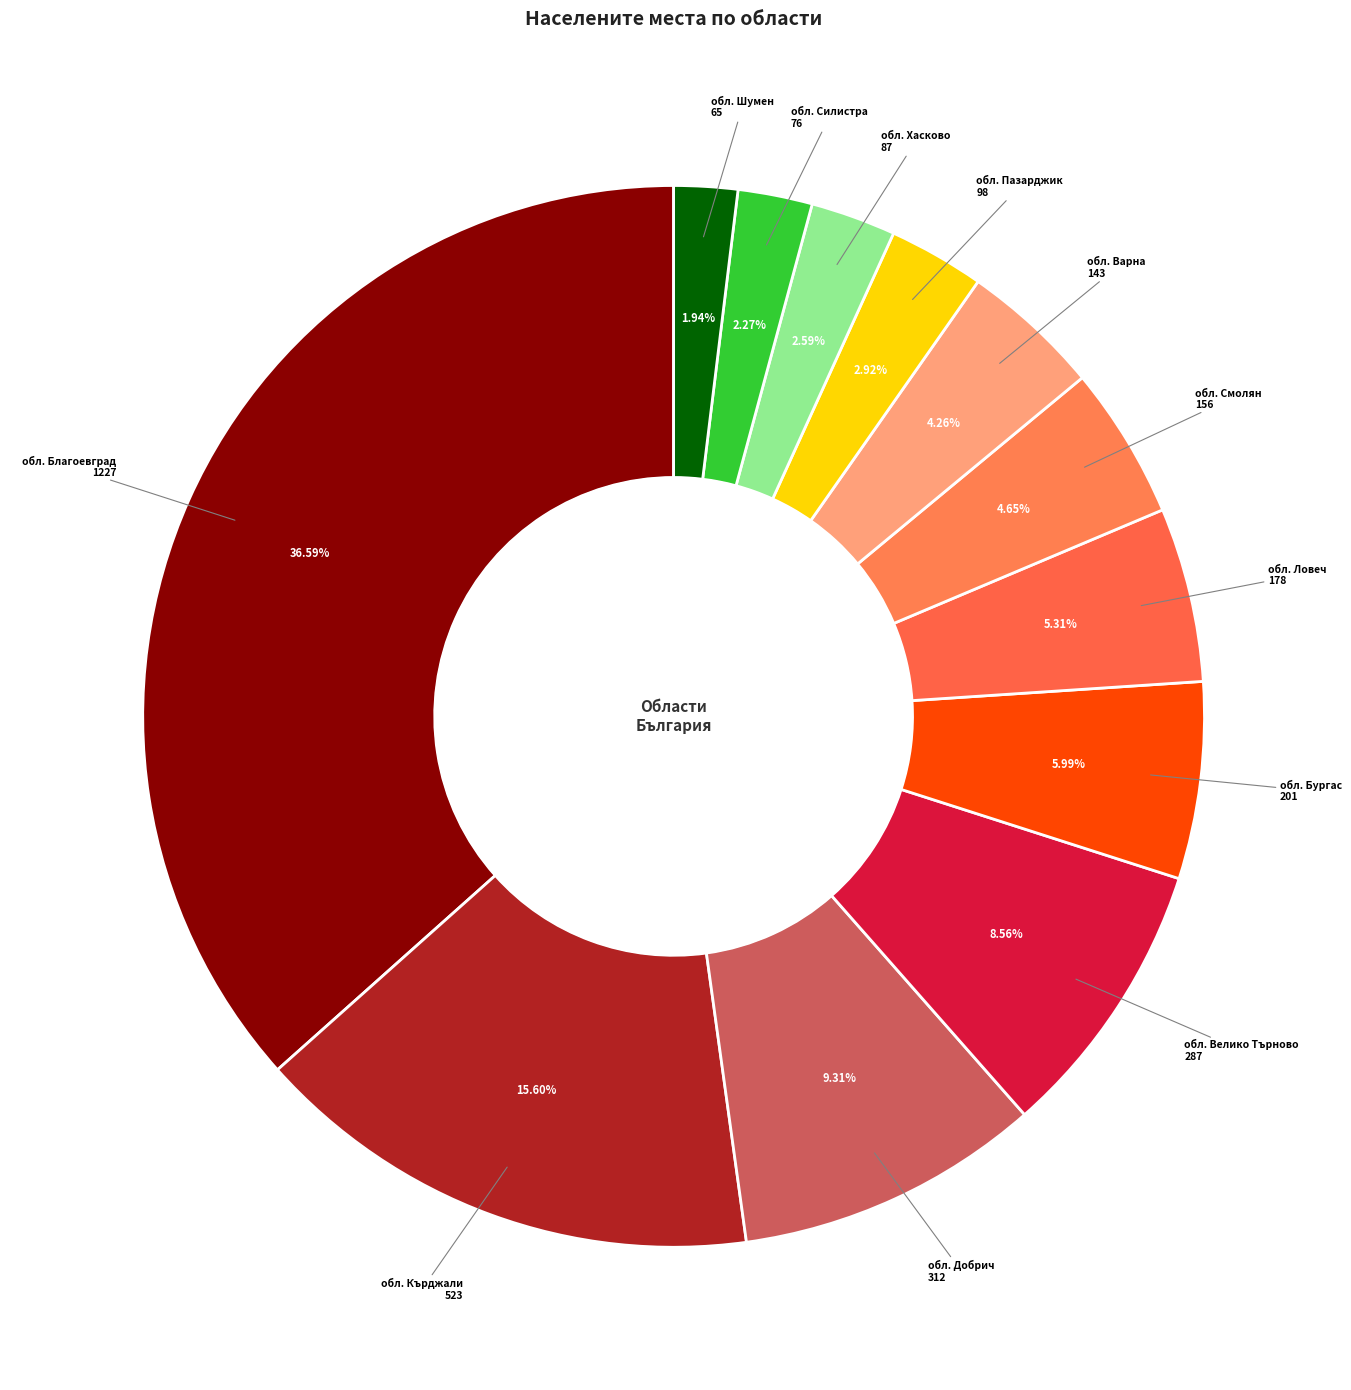

Is it true that обл. Пазарджик is 11% of the pie?

False